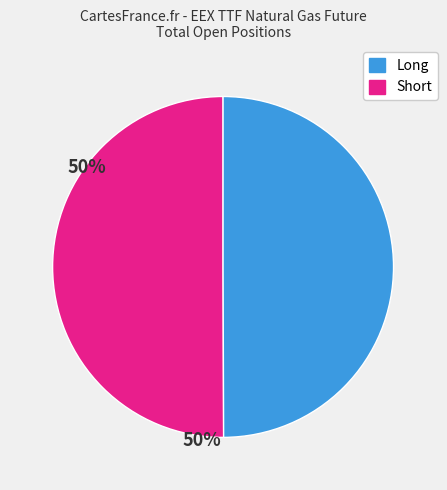

What is the ratio of the value at Short to the value at Long?

1.0